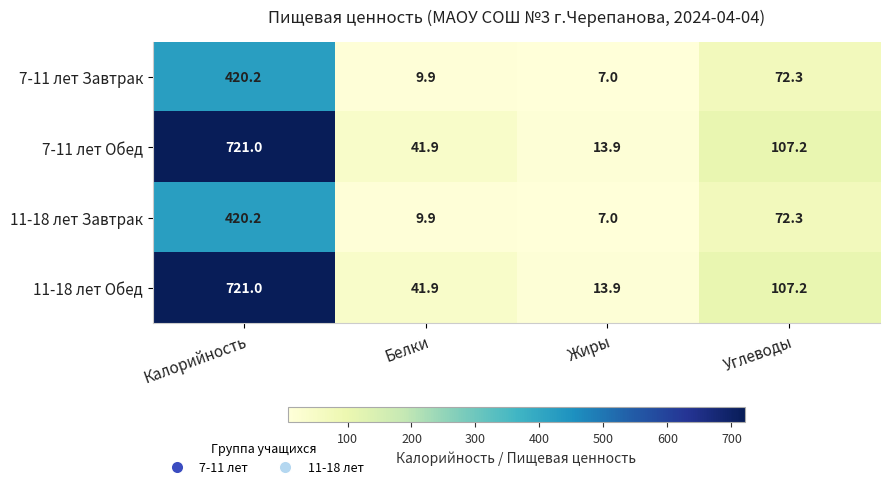

Rank the categories by 11-18 лет Обед value from lowest to highest.

Жиры, Белки, Углеводы, Калорийность